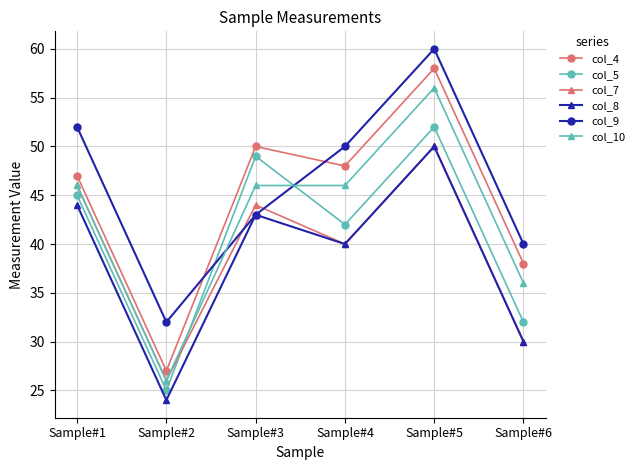

List the labels in order of col_8 value, smallest first.

Sample#2, Sample#6, Sample#4, Sample#3, Sample#1, Sample#5